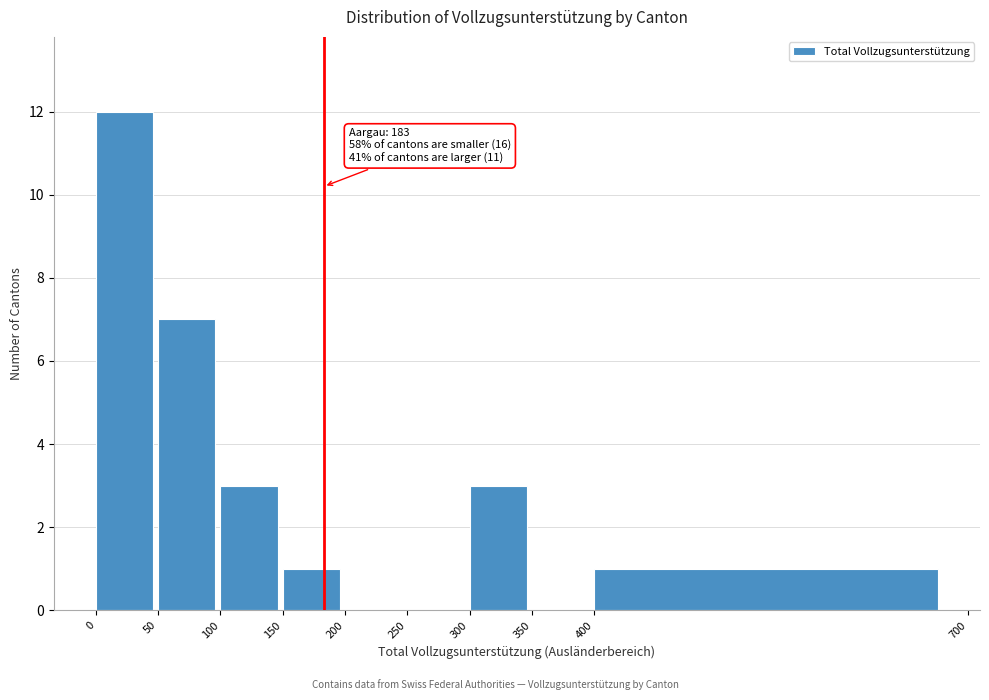

Over which range of the x-axis is the bar tallest?

0 to 50